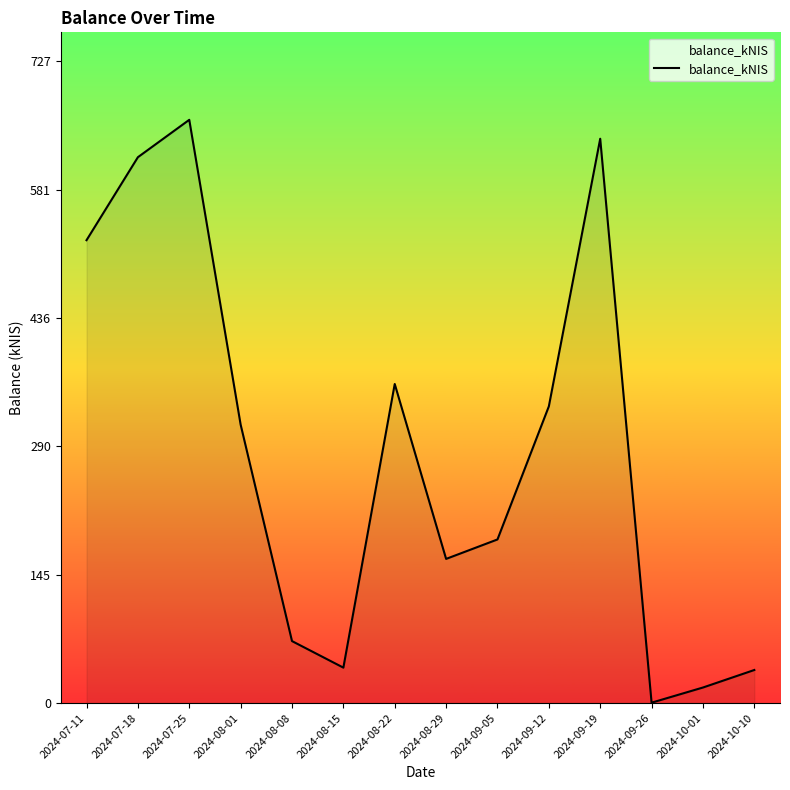

Which category has the highest value across all series?

2024-07-25